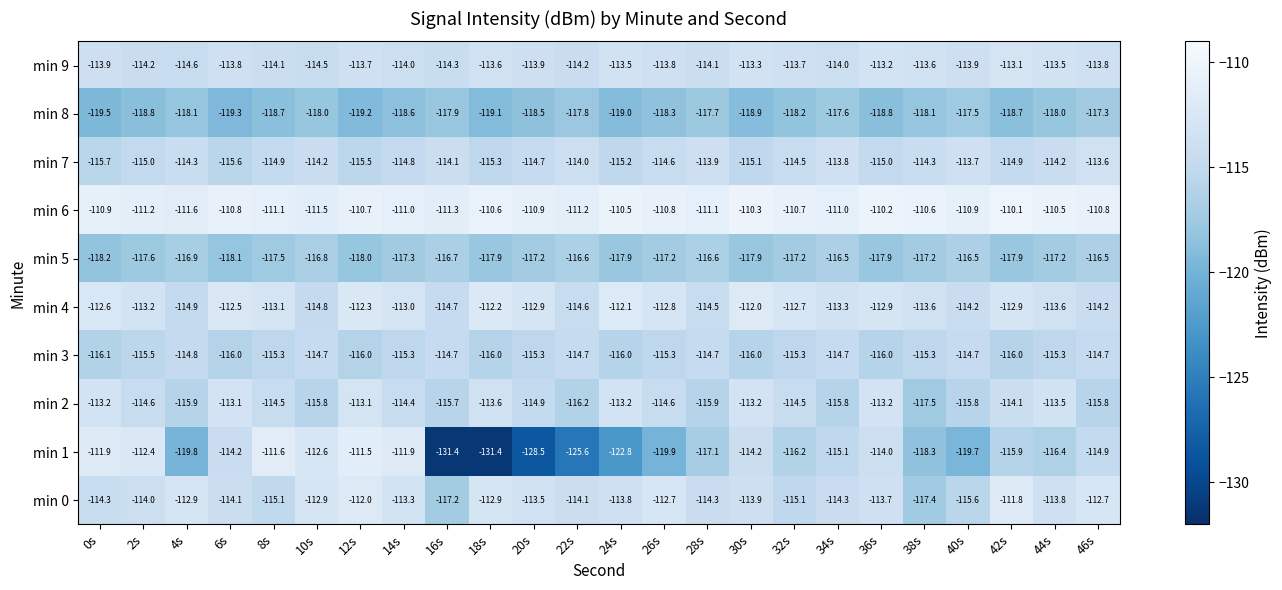

What is the total value across all series at 24s?

-1154.0